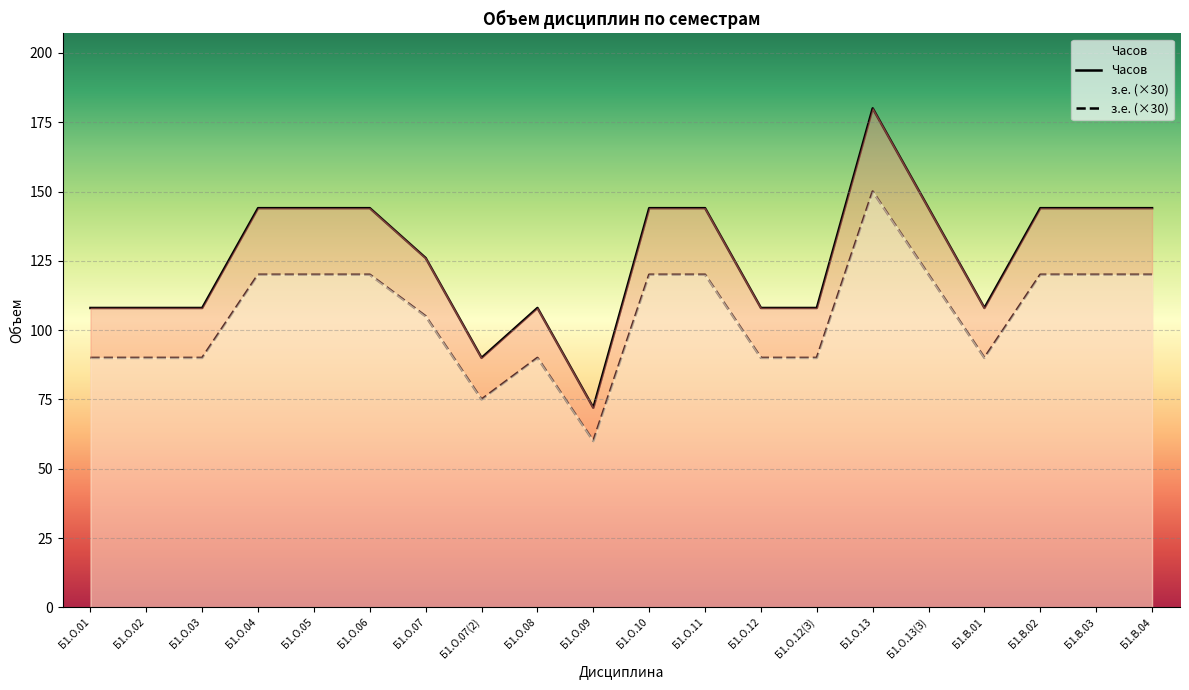

What is the label of the 8th point from the left?

Б1.О.07(2)